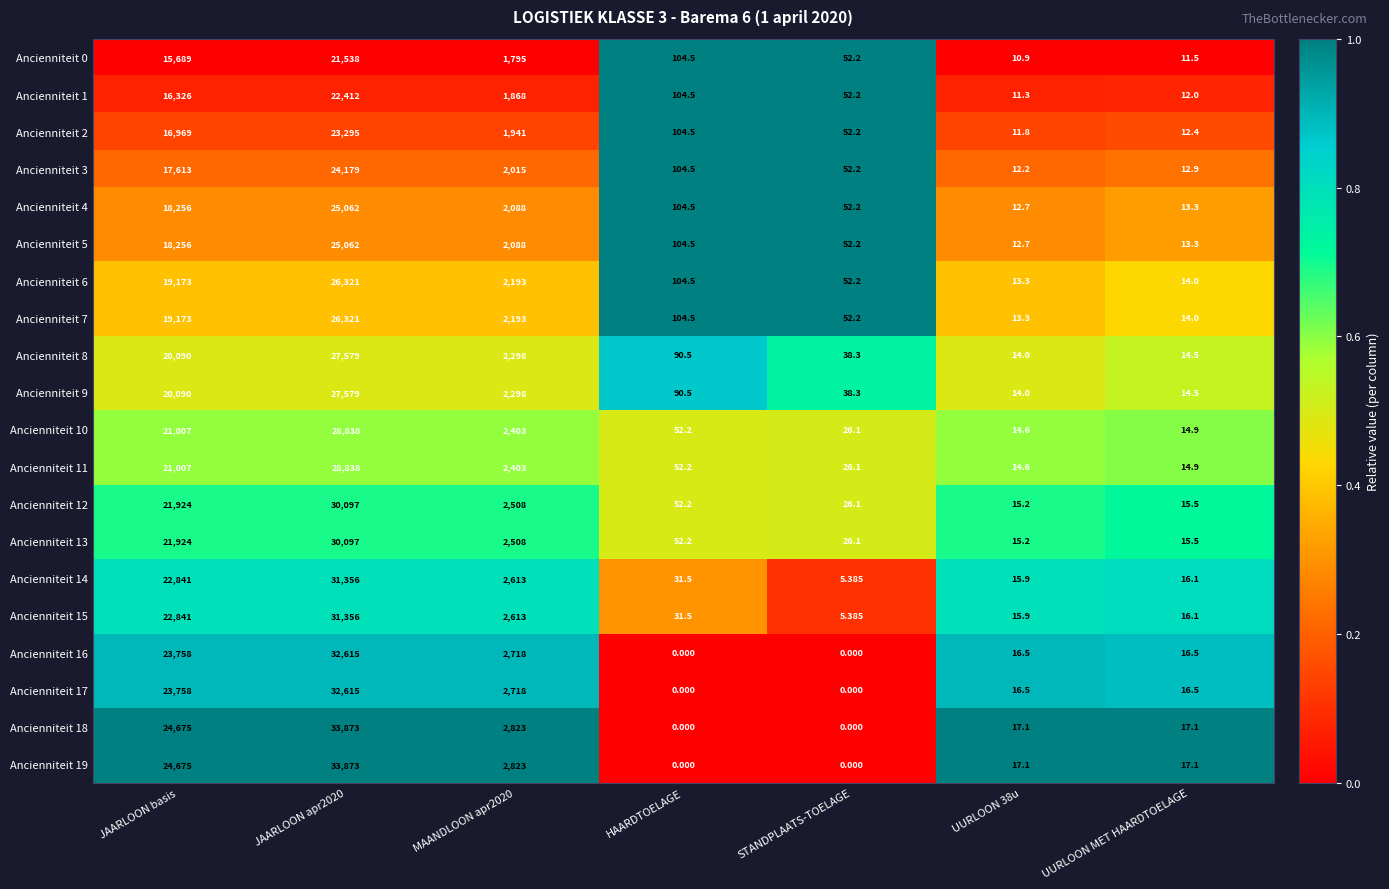

Where is Ancienniteit 7 nearest to the value 13167?

JAARLOON basis